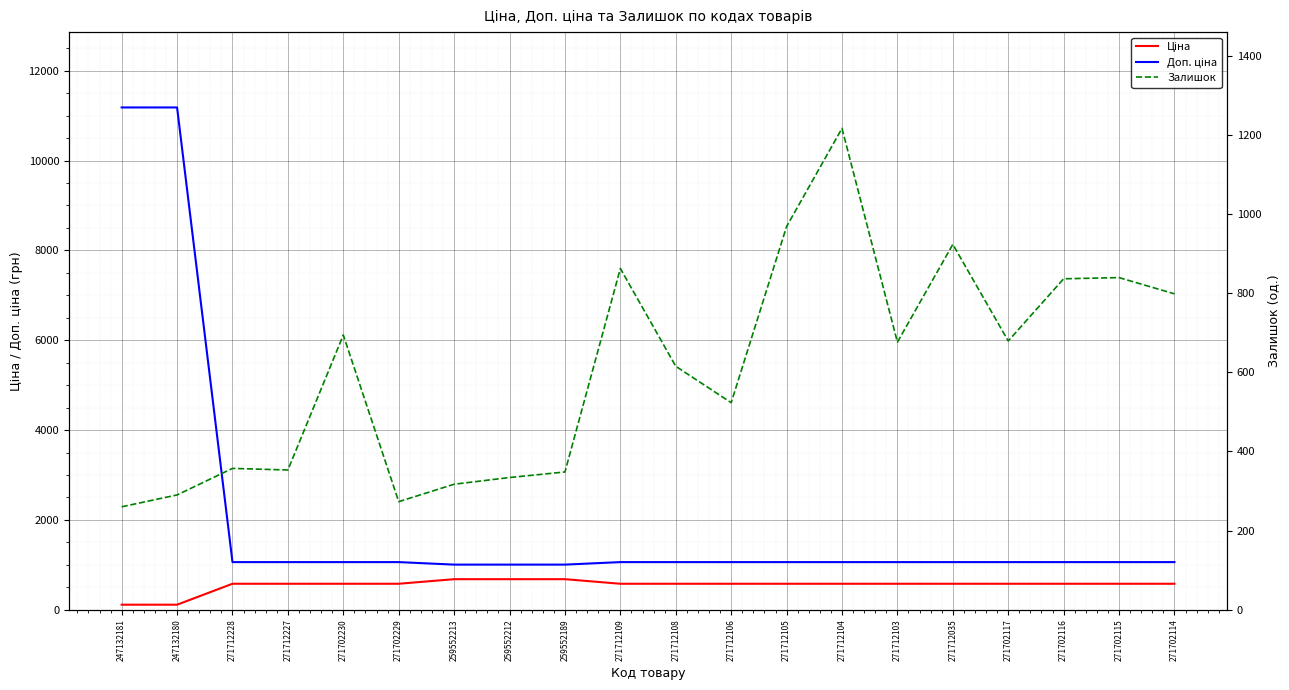

Read the Доп. ціна value at 259552213.

1004.1